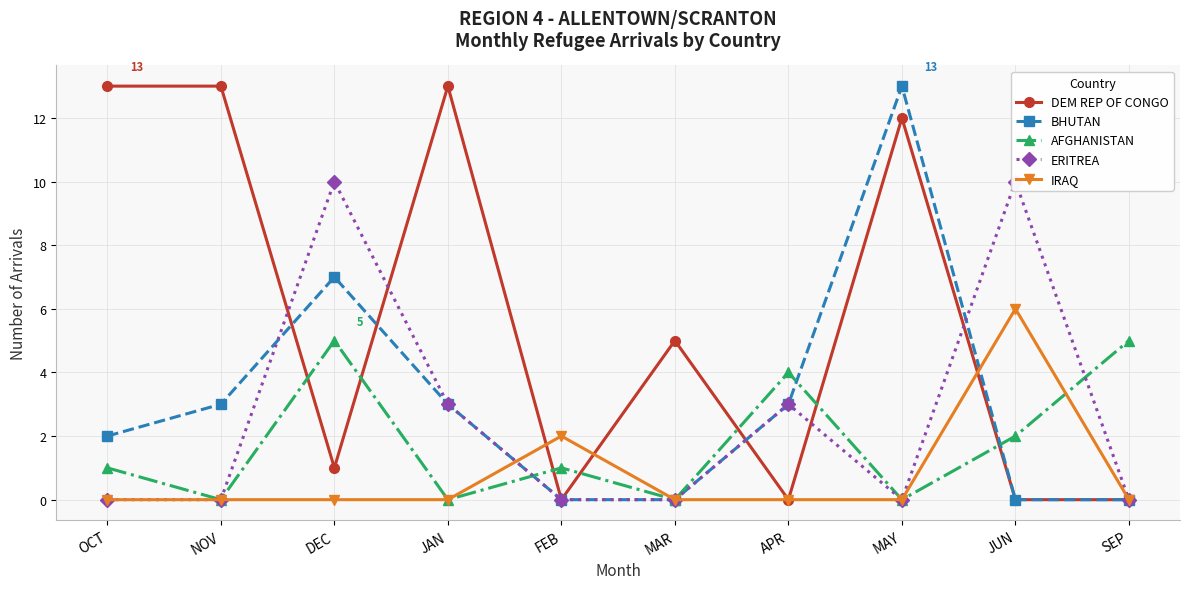

What are all the series names shown in the legend?

DEM REP OF CONGO, BHUTAN, AFGHANISTAN, ERITREA, IRAQ